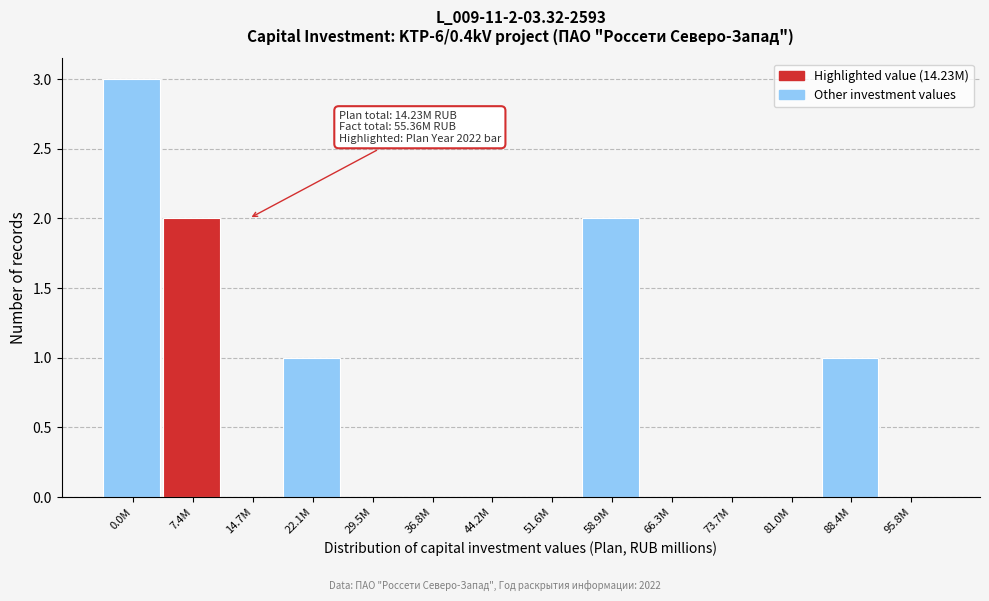

Reading right to left, list all the values displayed in this chart.

95.8M=0	88.4M=1	81.0M=0	73.7M=0	66.3M=0	58.9M=2	51.6M=0	44.2M=0	36.8M=0	29.5M=0	22.1M=1	14.7M=0	7.4M=2	0.0M=3